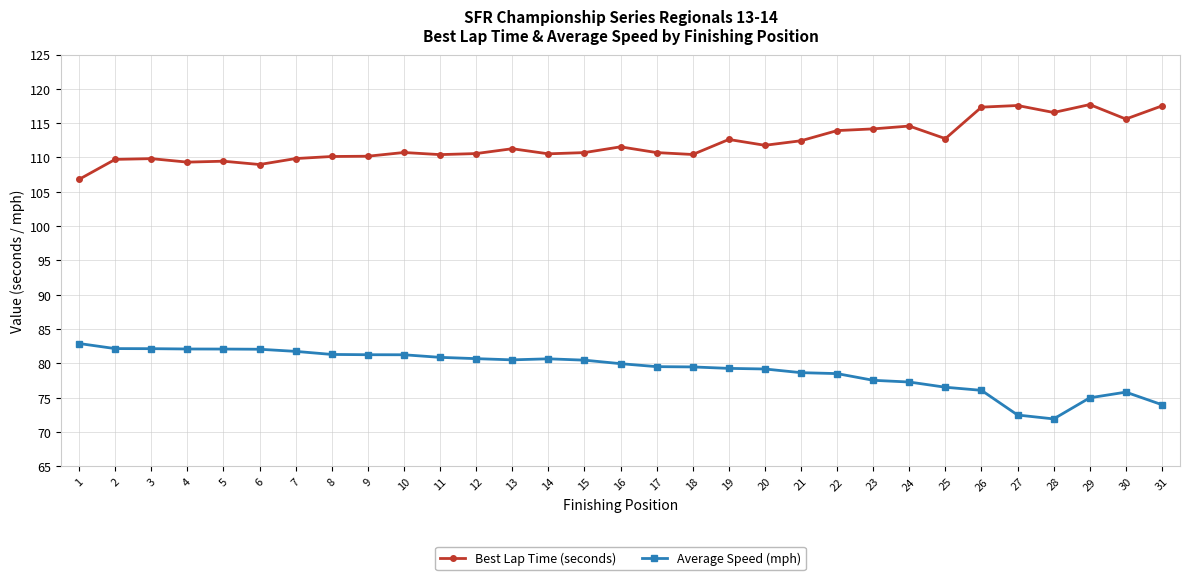

What is the value of the Best Lap Time (seconds) point at the 11th from the left?

110.4